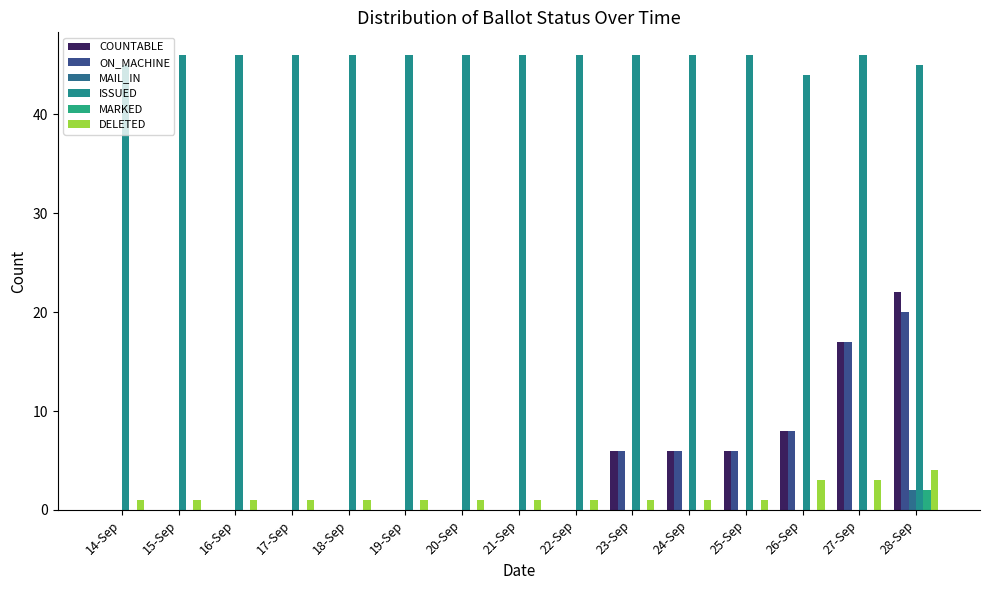

What is the label of the 5th bar from the left?

18-Sep